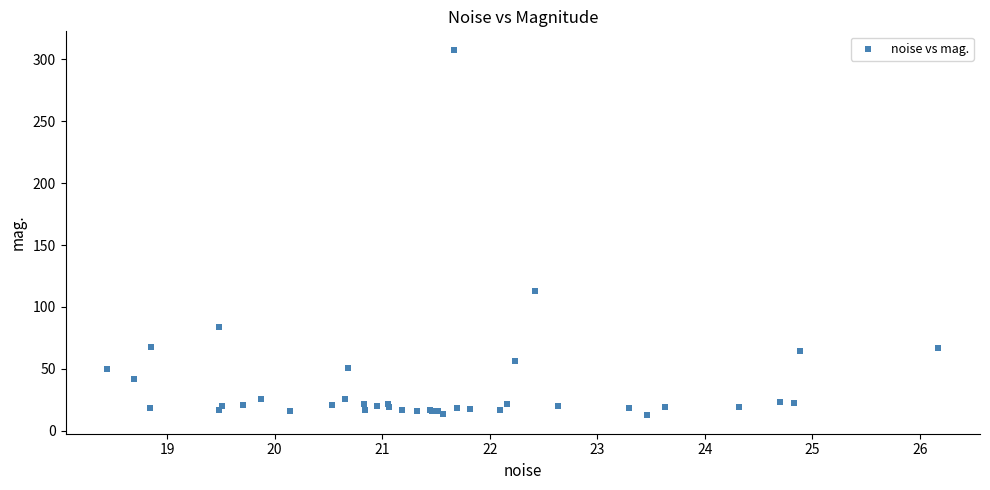

What Y value in the scatter plot is closest to 160?

113.2